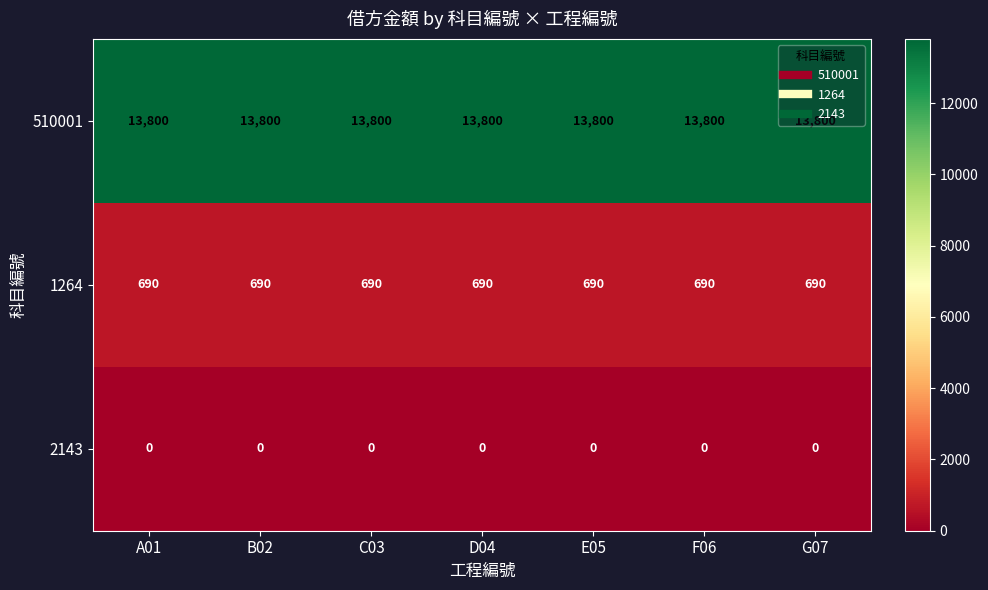

What is the sum of all 510001 values?

96600